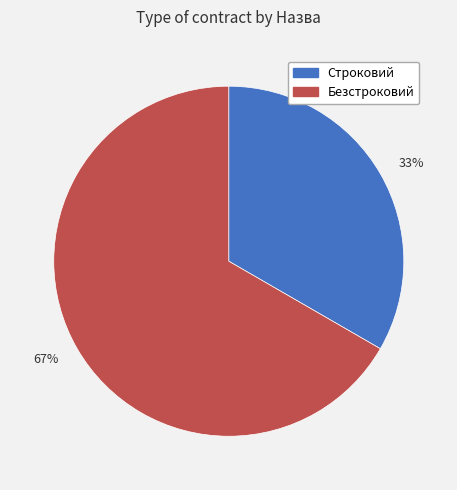

True or false: Безстроковий accounts for 67% of the total.

True